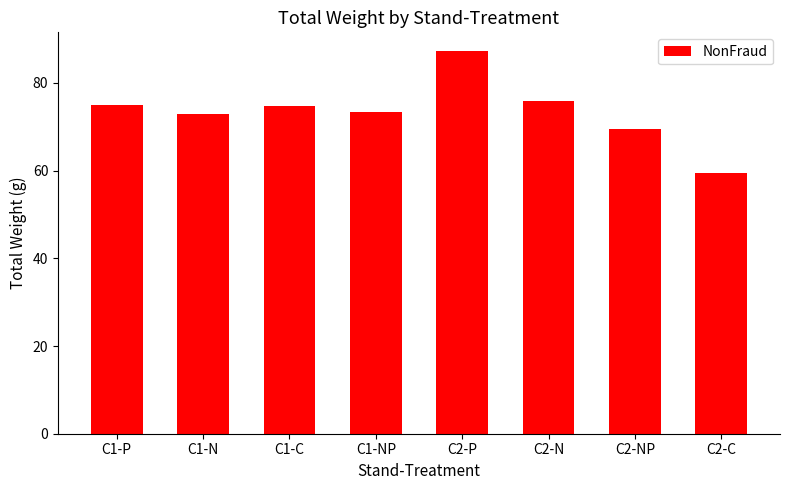

What value does the data have at C2-N?

75.8